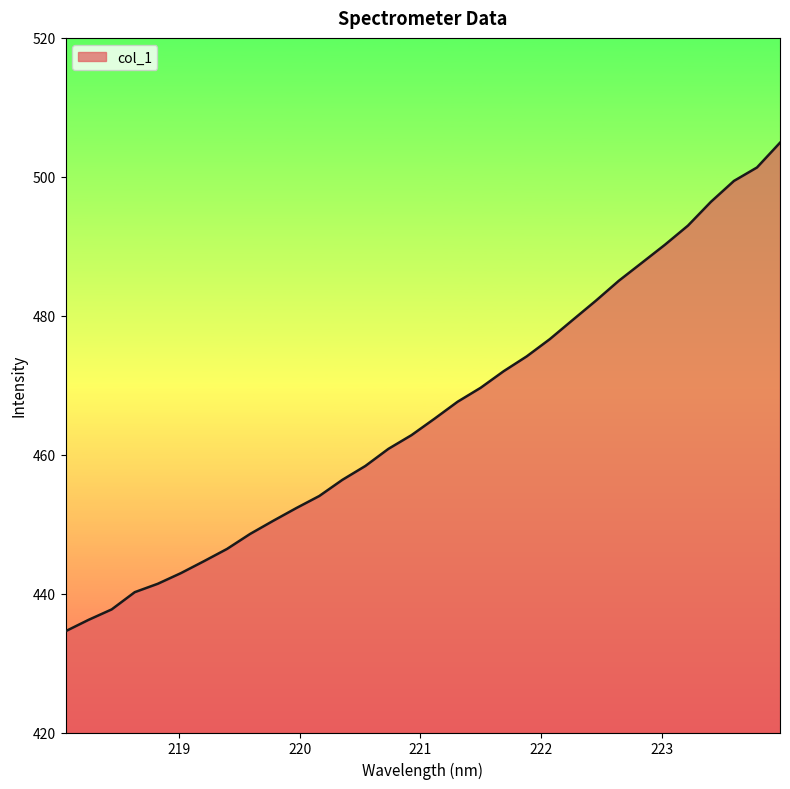

What is the greatest value displayed?

504.9